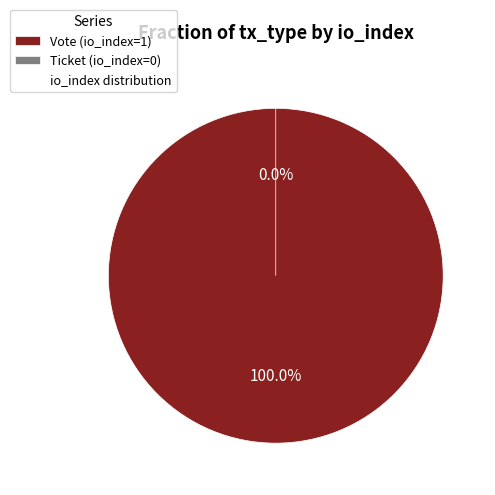

Which category has the biggest portion of the pie?

Vote (io_index=1)